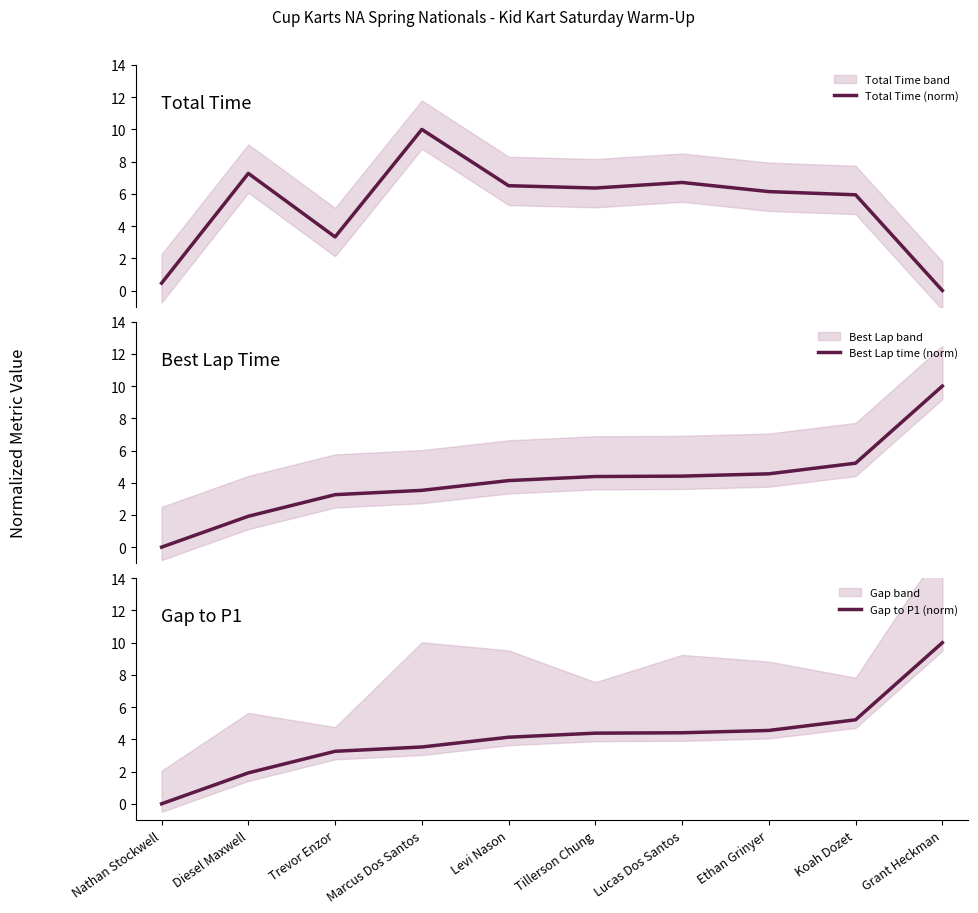

Rank the series at Trevor Enzor from lowest to highest value.

Best Lap time (norm), Gap to P1 (norm), Total Time (norm)